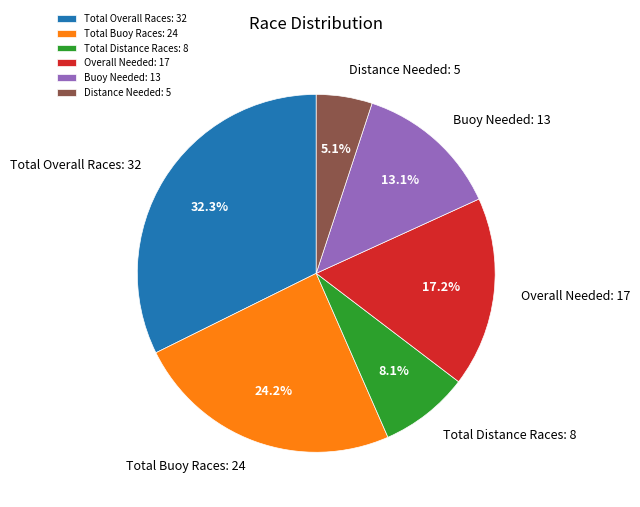

How much of the chart is everything except Total Overall Races: 32?

67.7%